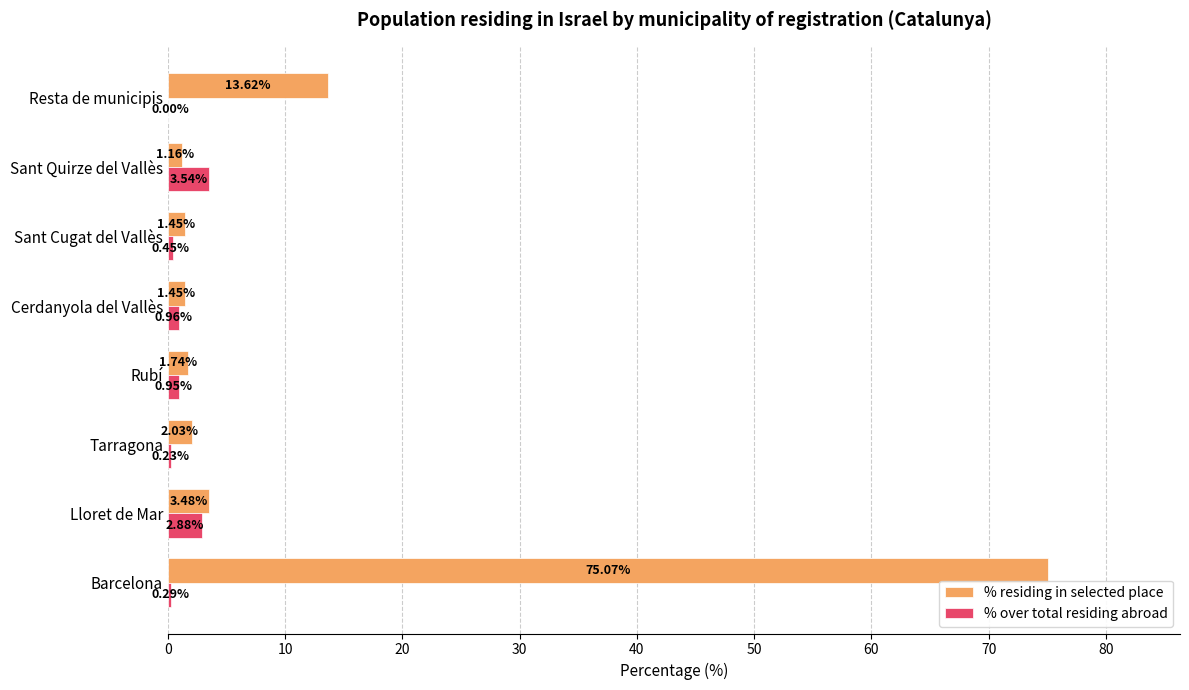

What is the sum of the % residing in selected place values at Sant Cugat del Vallès and Resta de municipis?

15.1